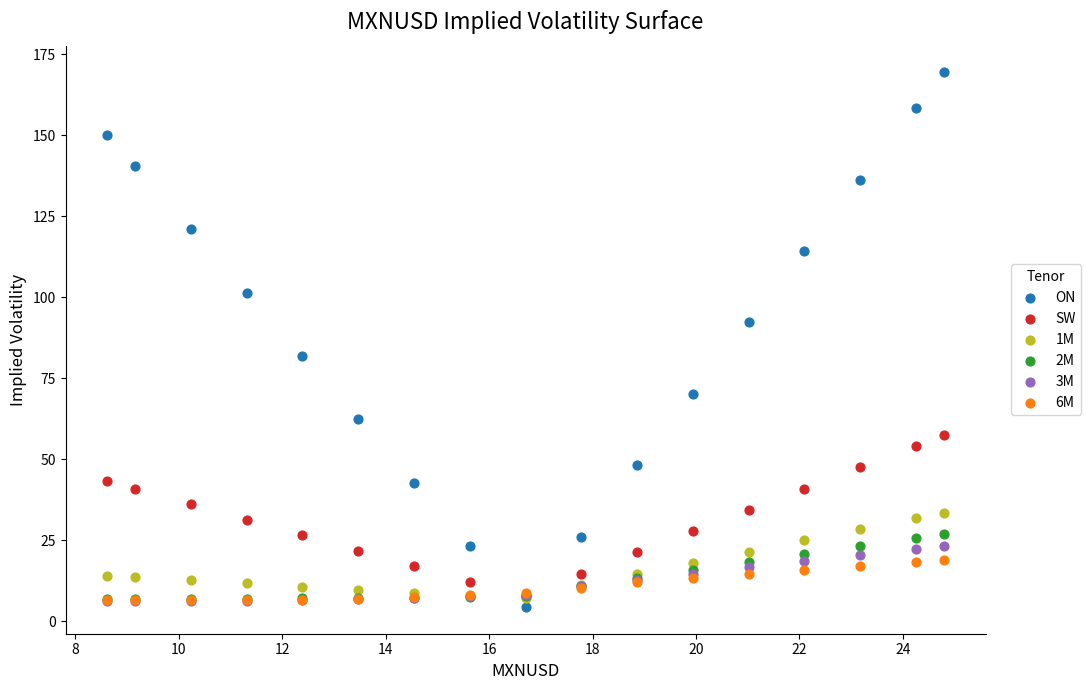

What are all the series names shown in the legend?

ON, SW, 1M, 2M, 3M, 6M